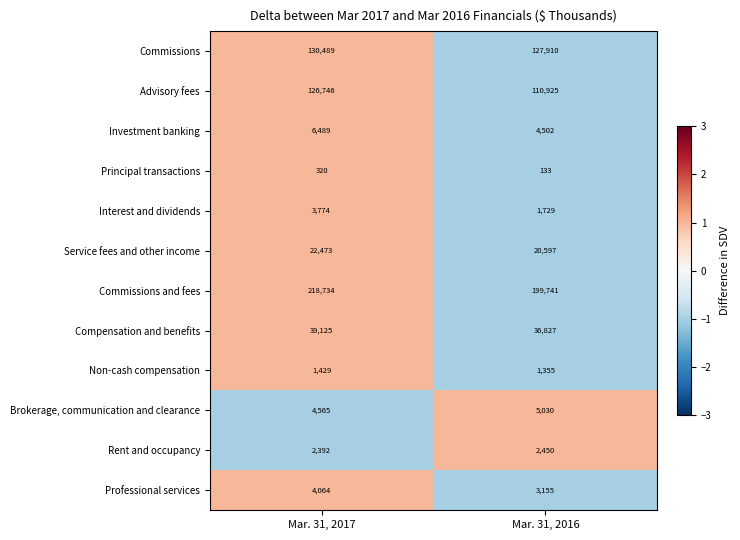

The value of Advisory fees at Mar. 31, 2016 is 110925. True or false?

True